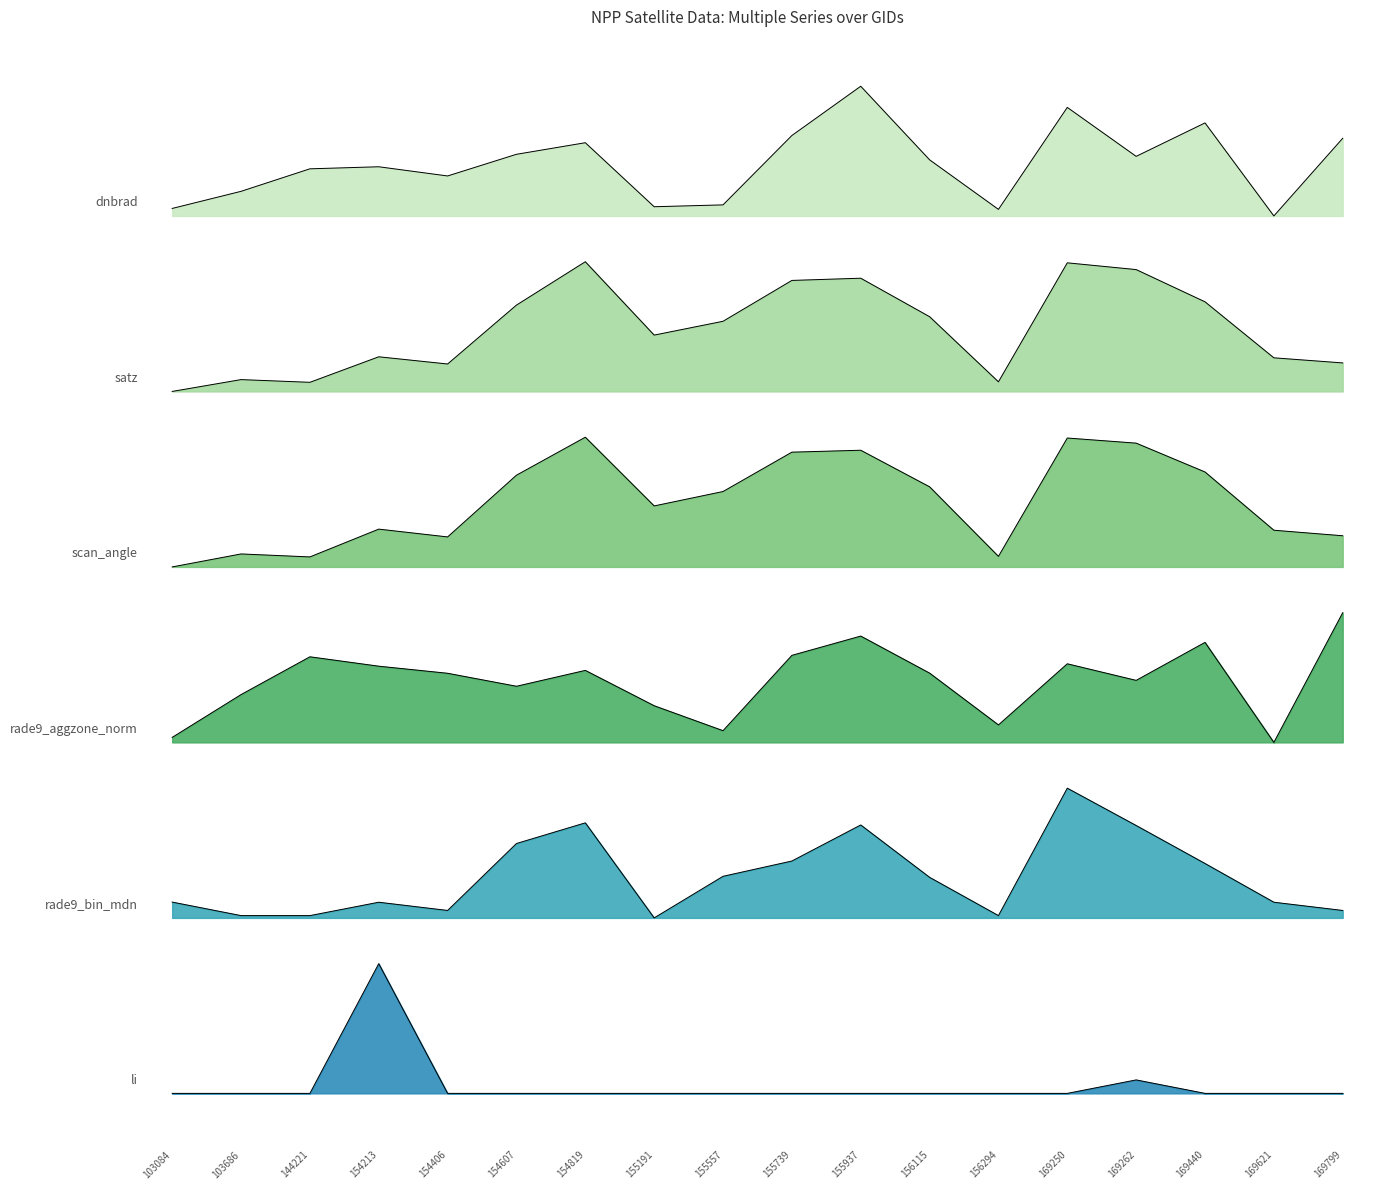

How many lines are shown in the chart?

6